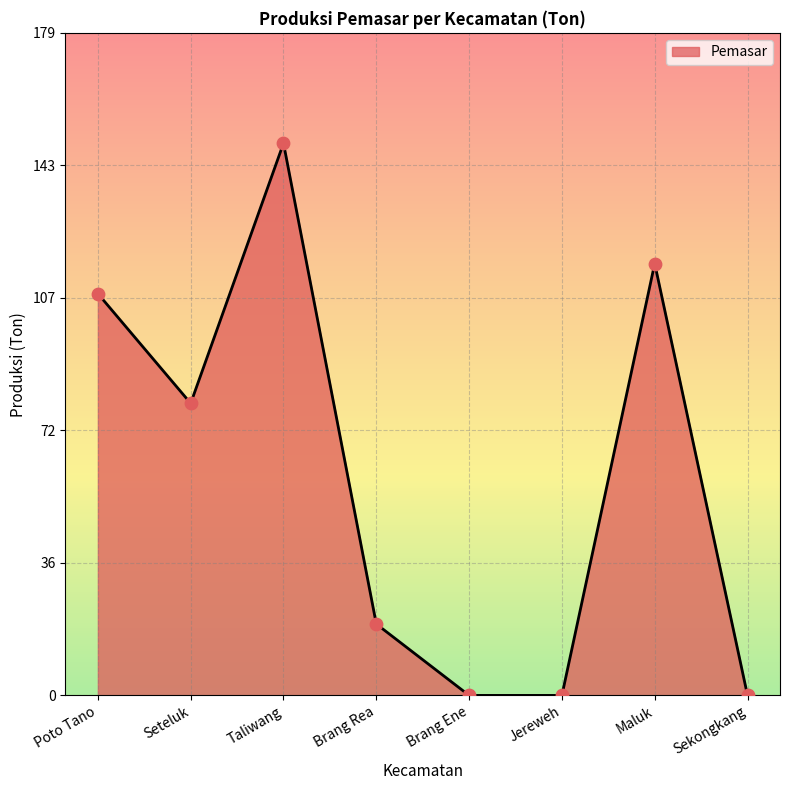

Which has a higher value, Taliwang or Jereweh?

Taliwang